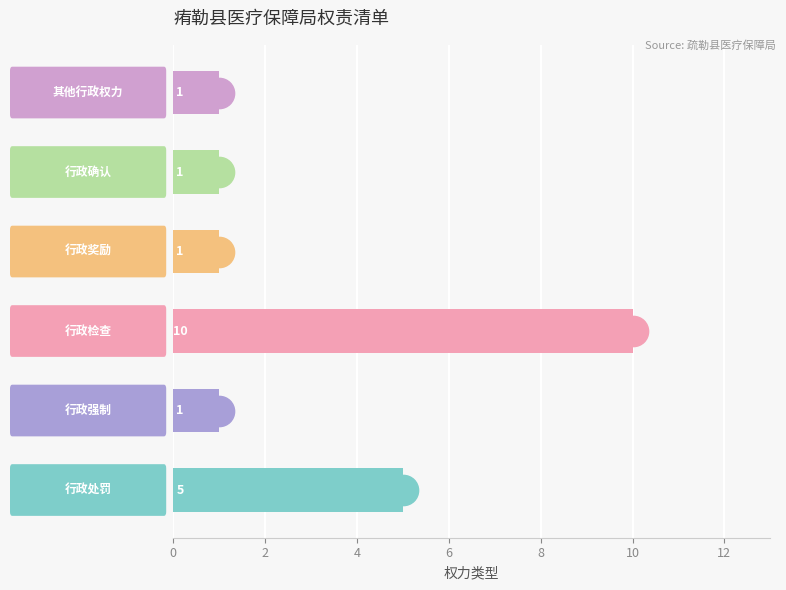

What is the average value?

3